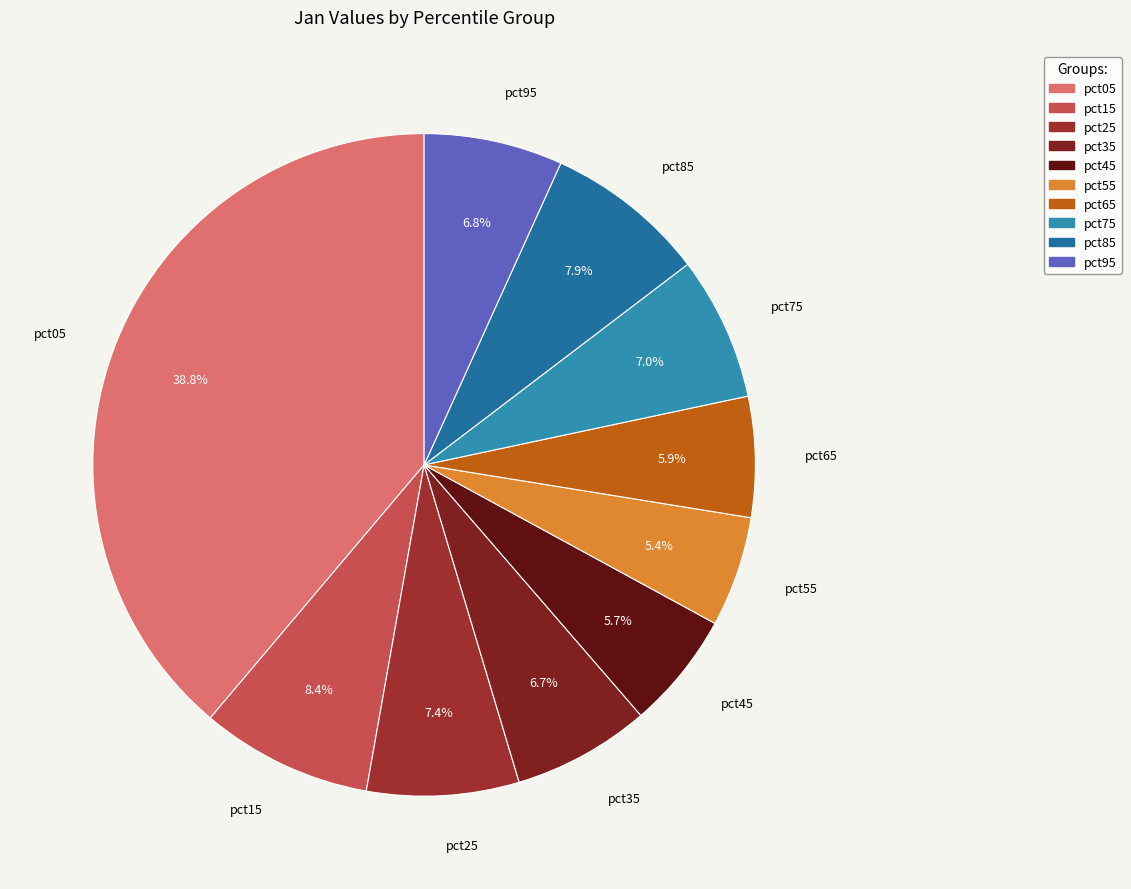

What is the largest slice in the pie chart?

pct05